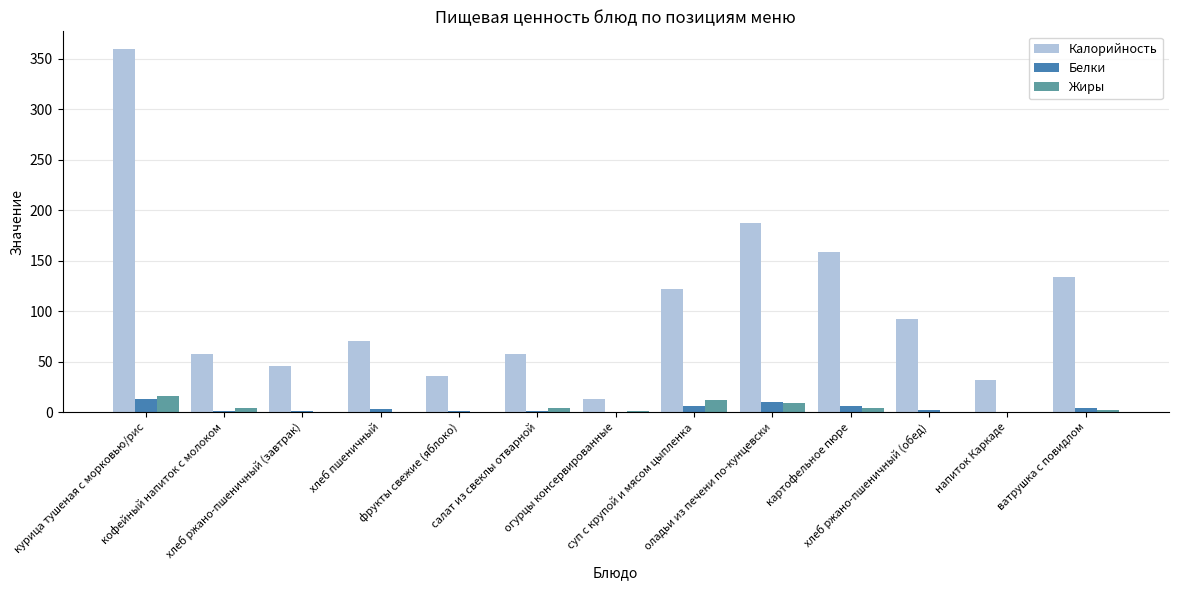

Count the number of data series in this chart.

3